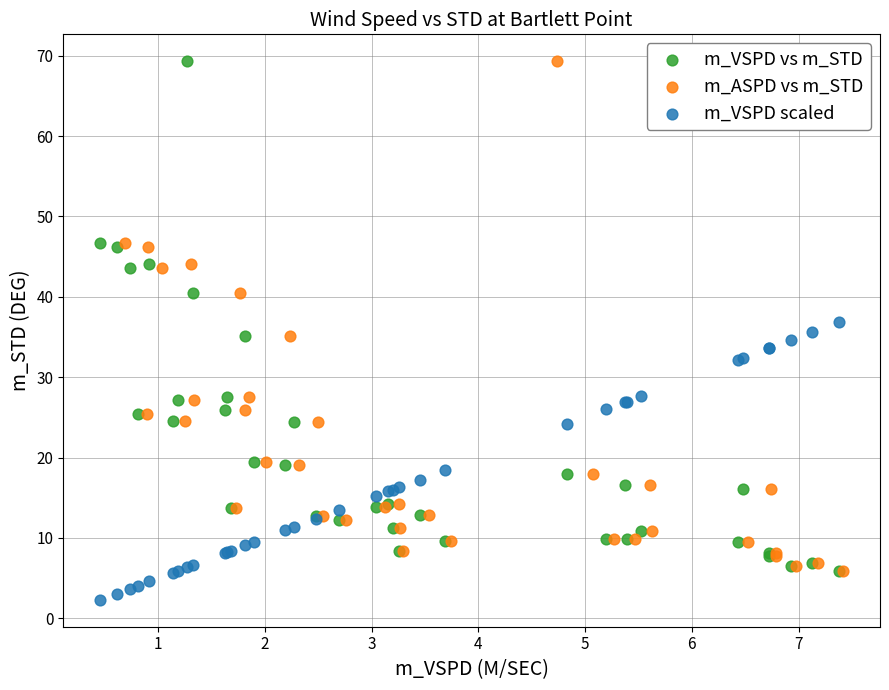

Which series contains the lowest Y value?

m_VSPD scaled